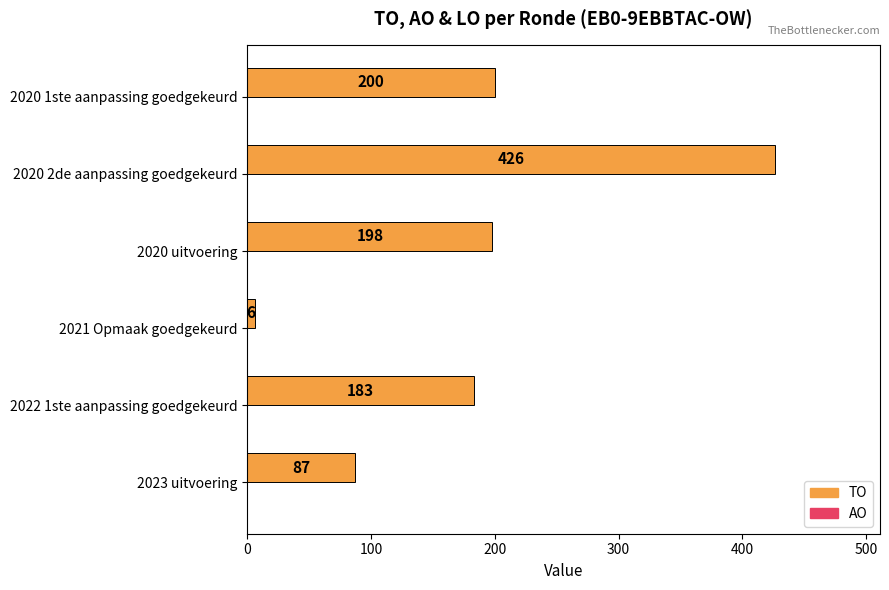

What is the maximum value shown in the chart?

426